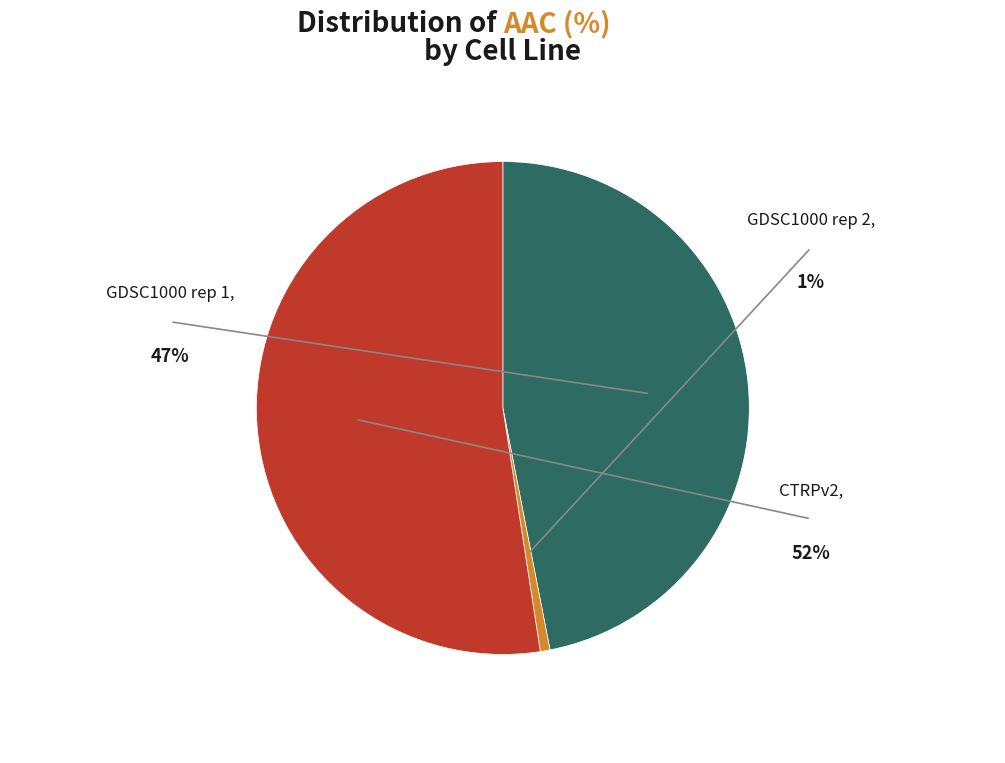

Which category accounts for the majority?

CTRPv2